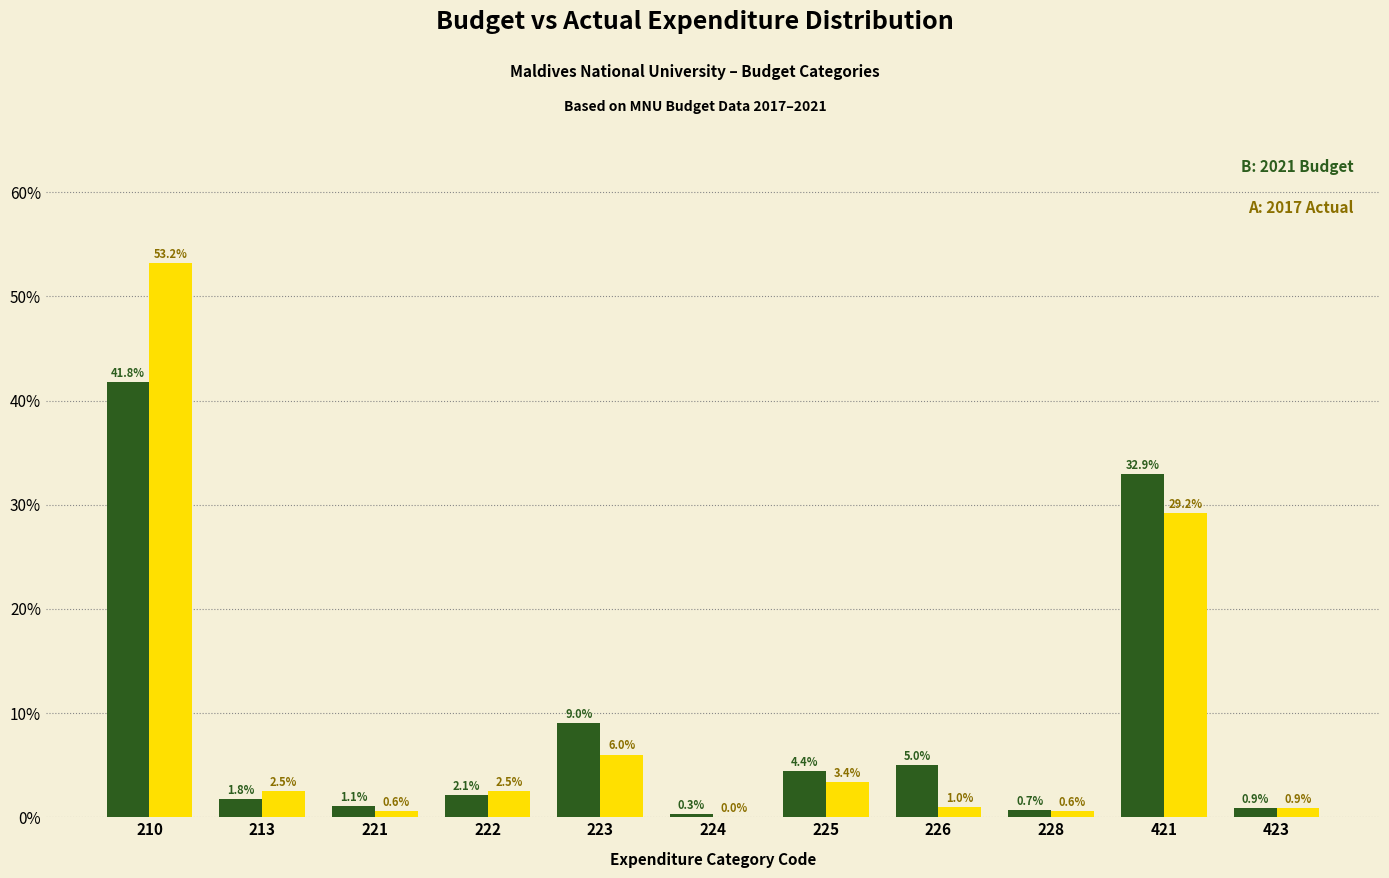

What is the total value across all series at 225?

7.8